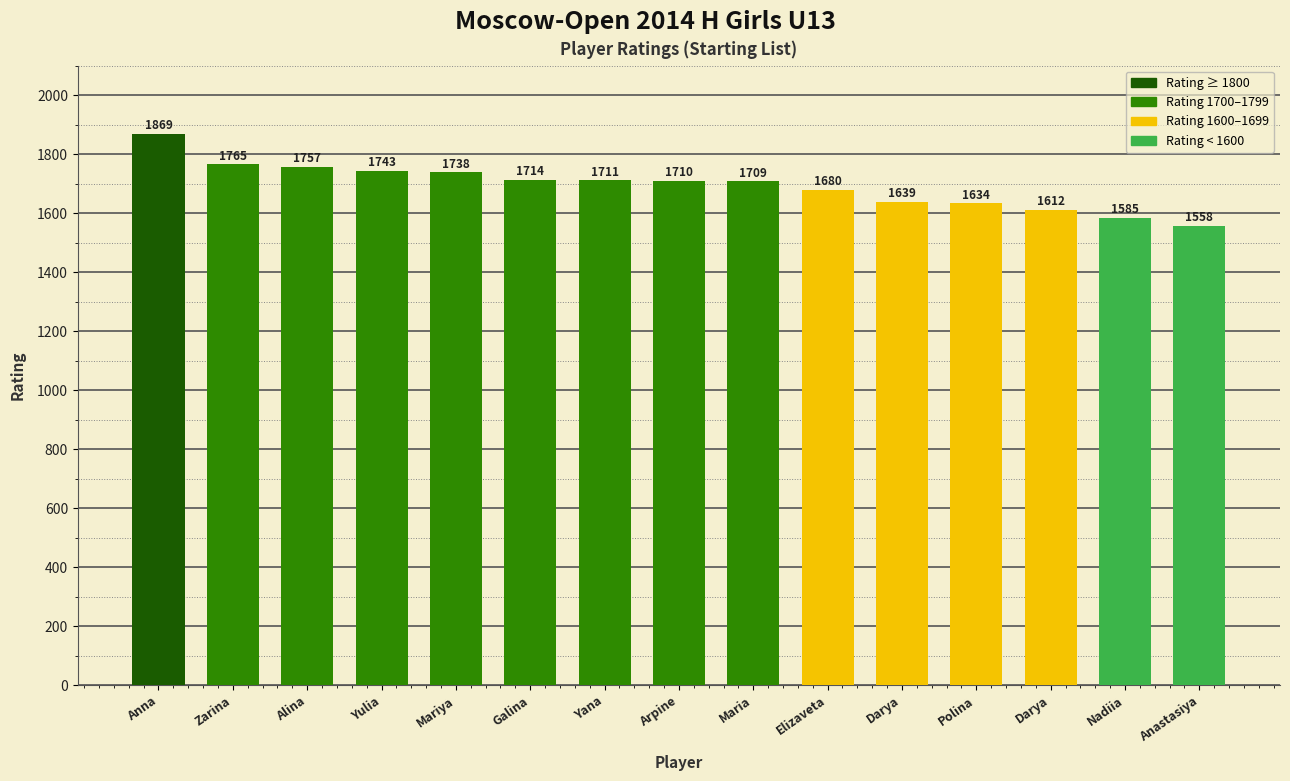

Which has a higher value, Galina or Yulia?

Yulia